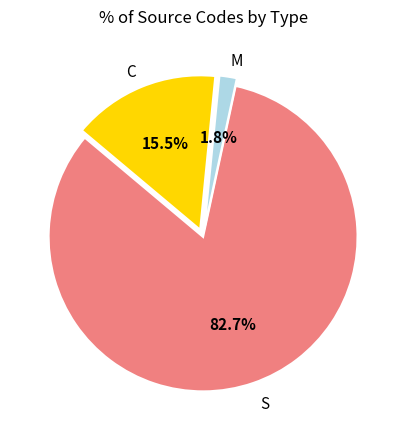

Is there any slice that represents more than half of the pie?

Yes